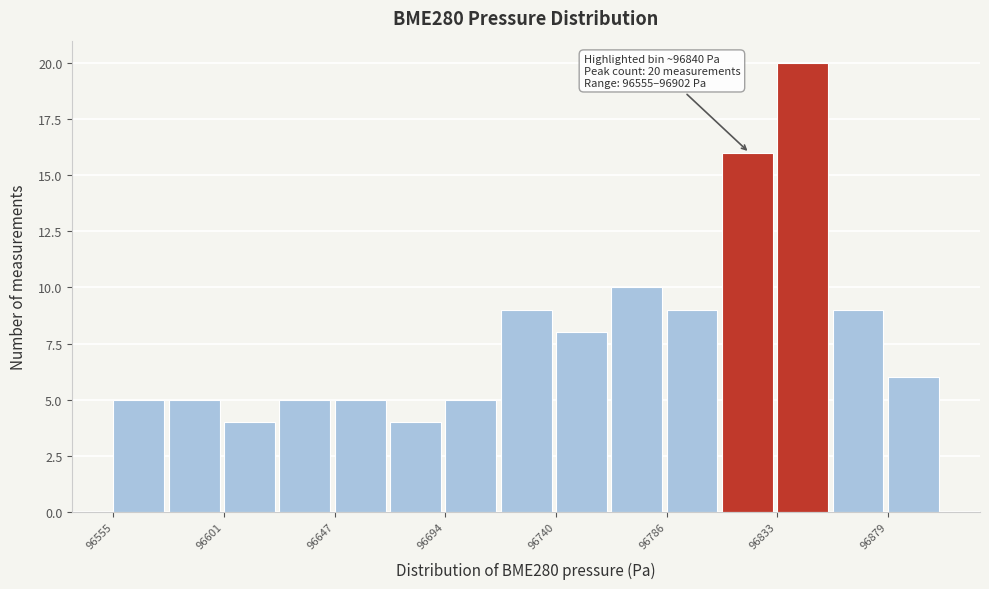

Over which range of the x-axis is the bar tallest?

96835 to 96855